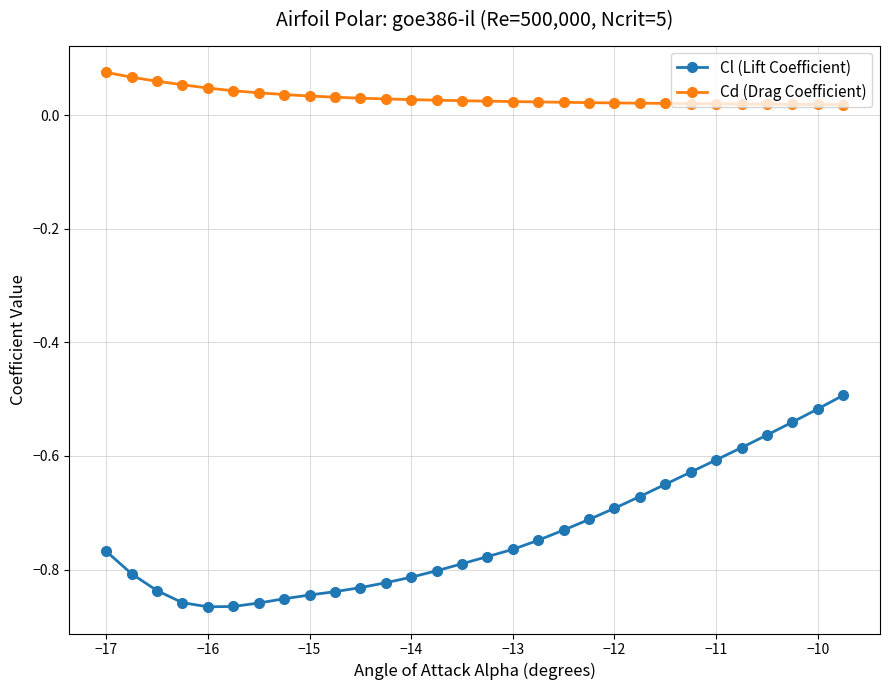

Rank the series by their average value, from lowest to highest.

Cl (Lift Coefficient), Cd (Drag Coefficient)